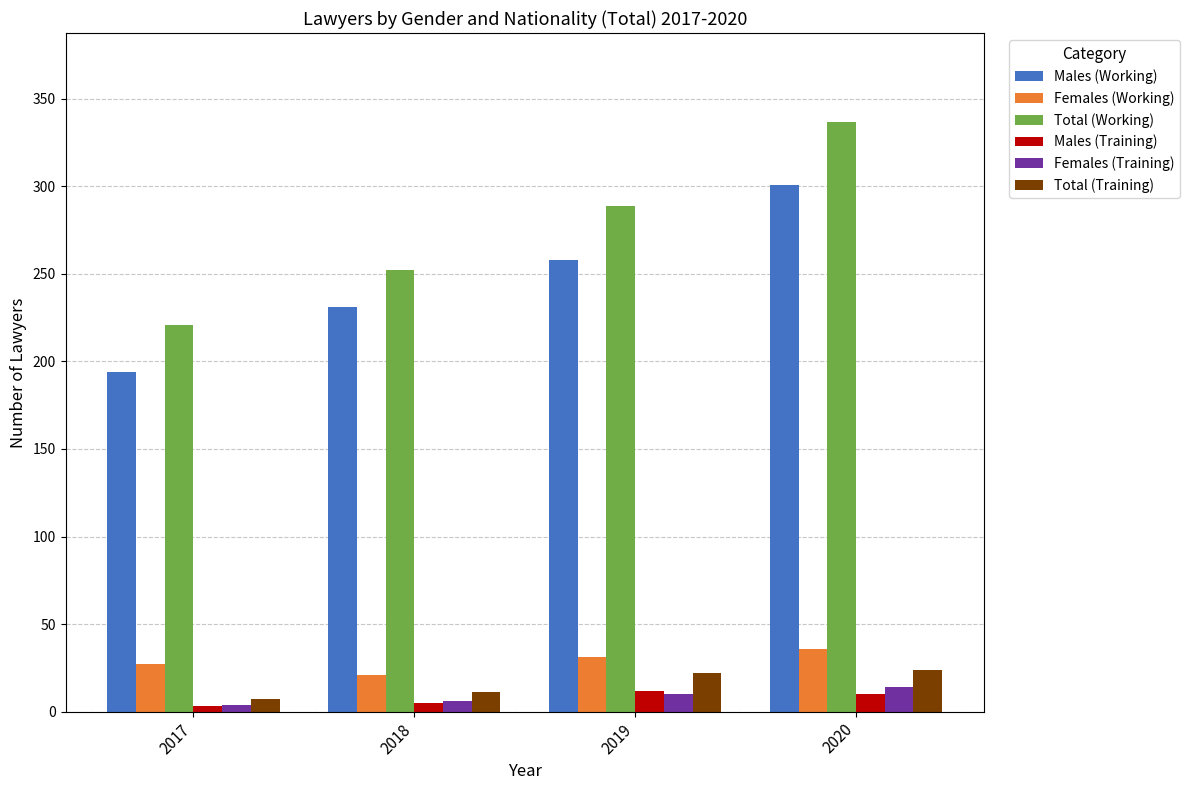

At which label is Total (Working) closest to 279?

2019